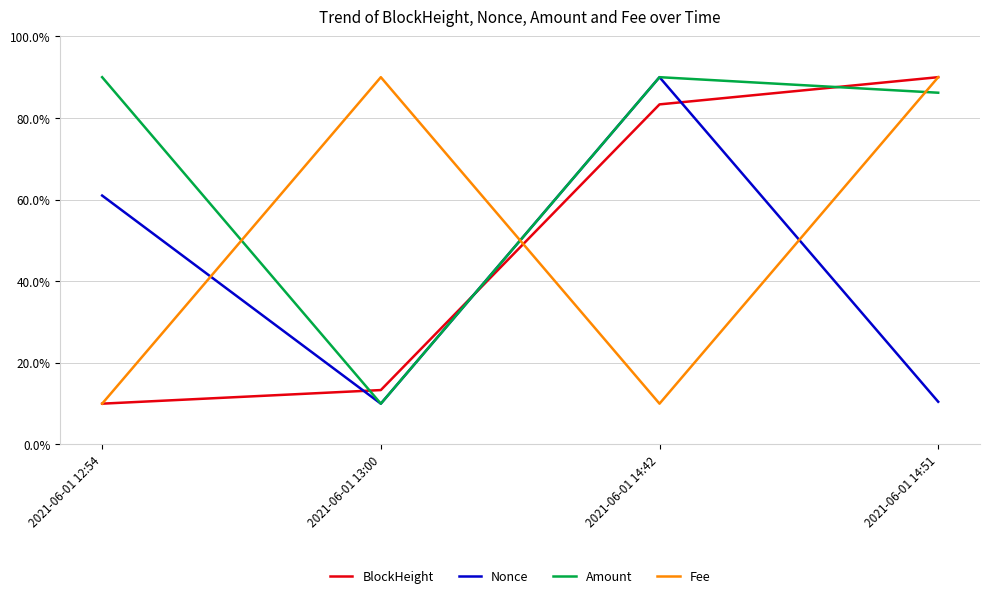

In Amount, how many points are lower than both neighbors (excluding endpoints)?

1